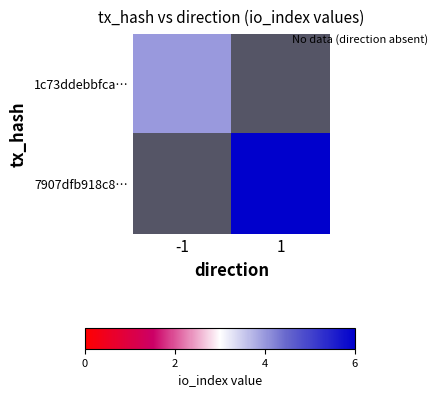

Rank the categories by 7907dfb918c8… value from highest to lowest.

-1, 1